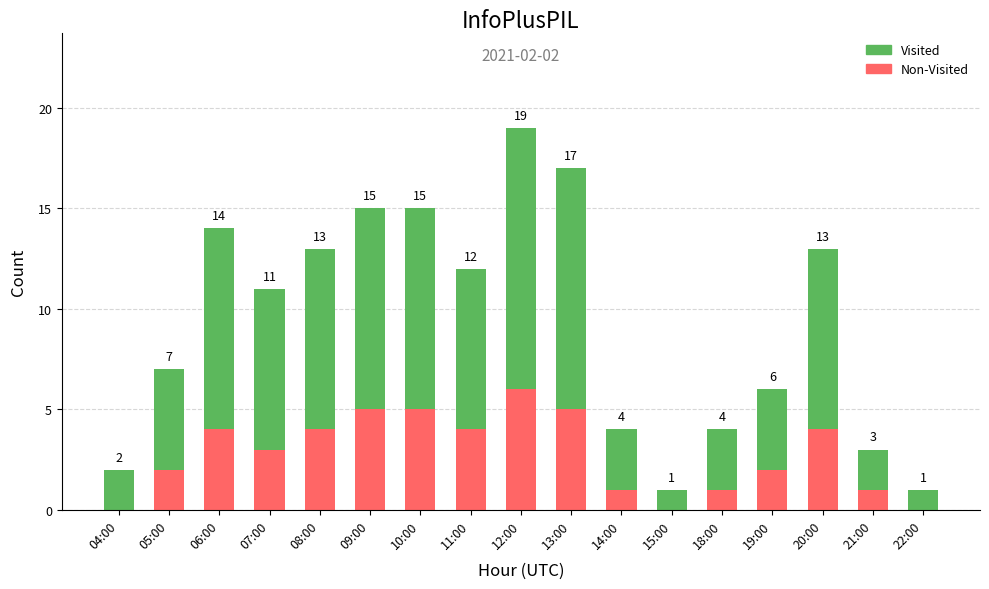

At which category is the sum across all series the highest?

12:00